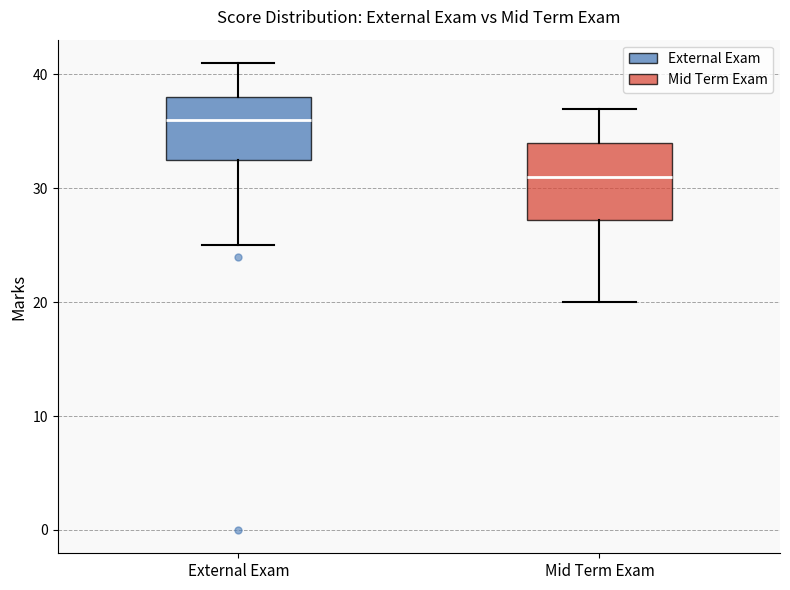

Which box is the tallest, from its lower edge to its upper edge?

Mid Term Exam